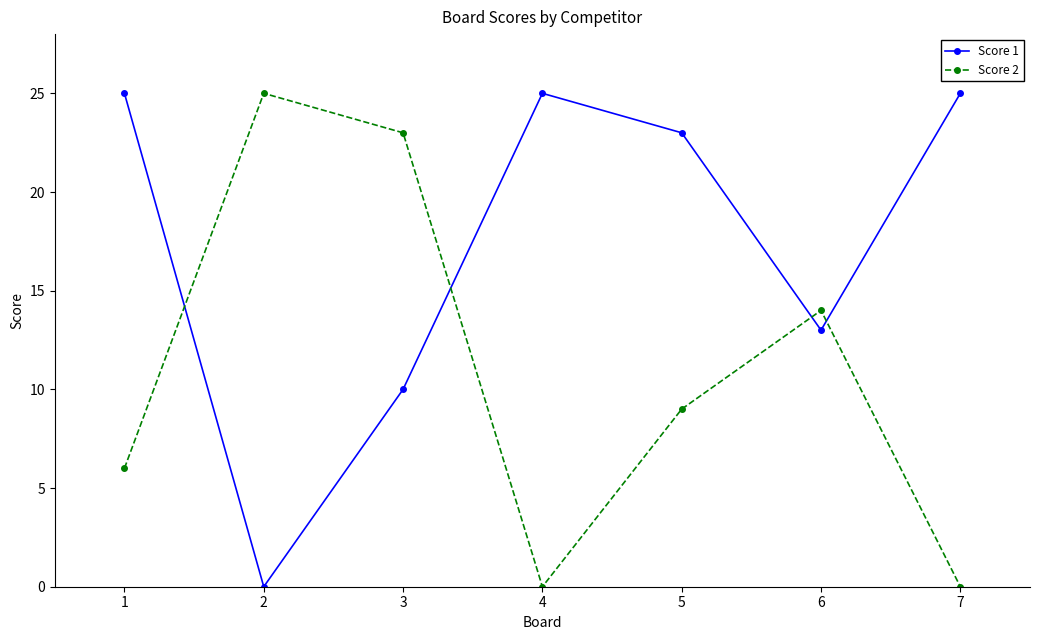

How many values in the Score 1 series are below 23?

3